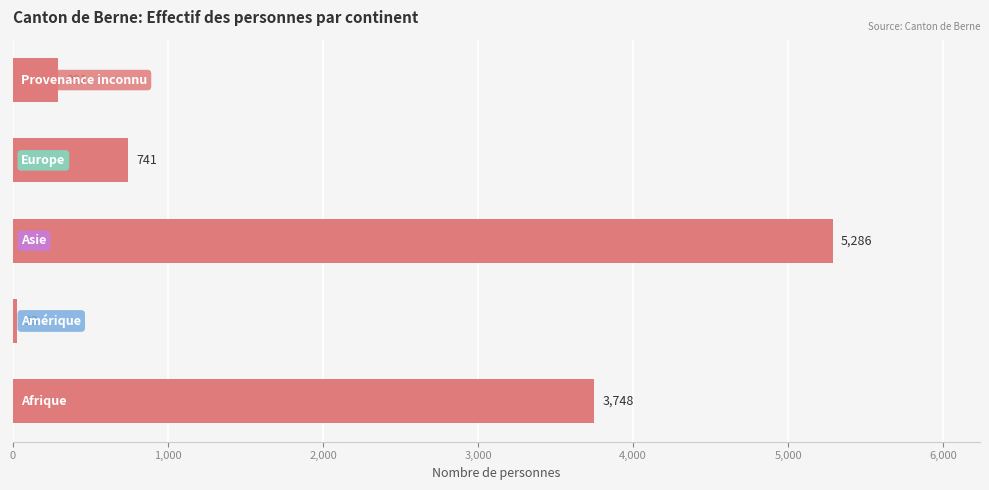

What is the minimum value shown in the chart?

23